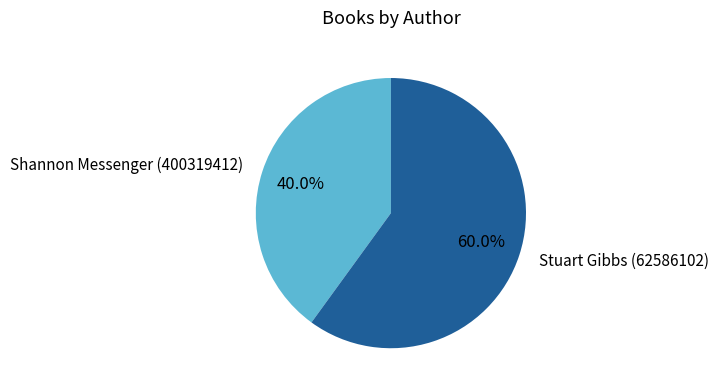

Rank the categories by value from lowest to highest.

Shannon Messenger (400319412), Stuart Gibbs (62586102)